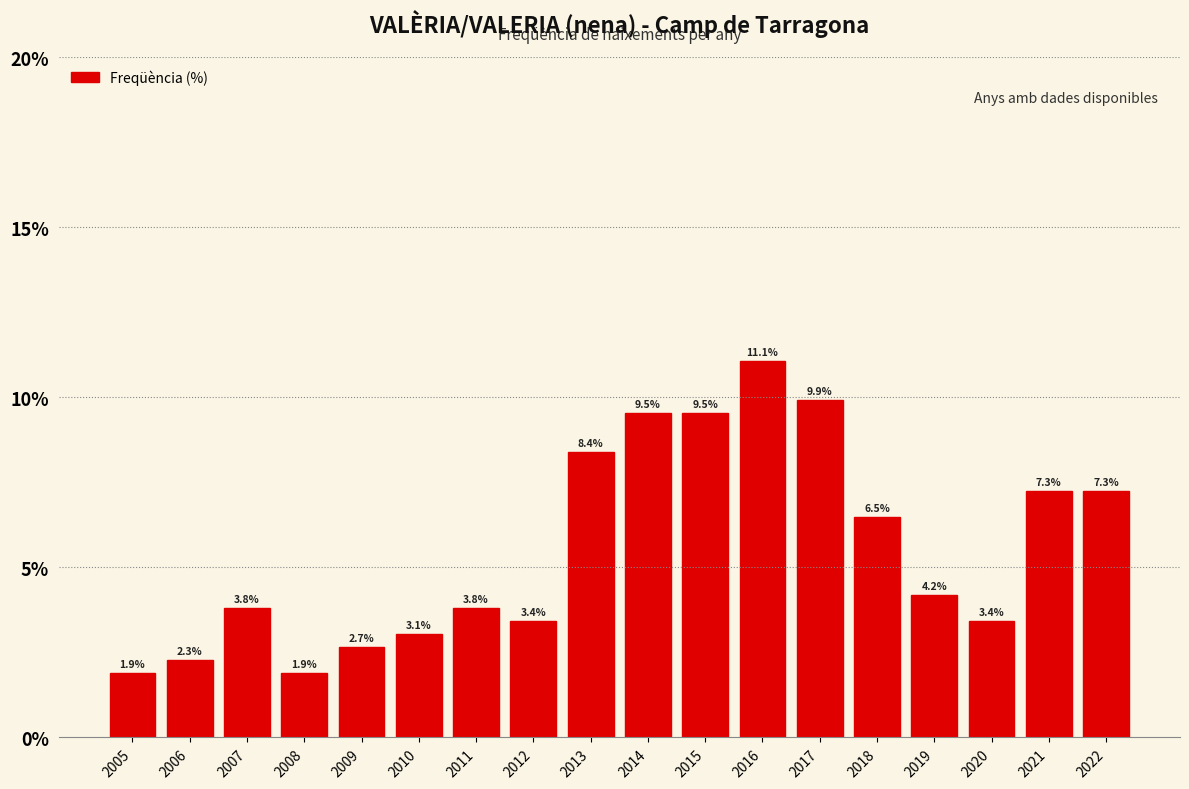

Reading right to left, list all the values displayed in this chart.

7.3	7.3	3.4	4.2	6.5	9.9	11.1	9.5	9.5	8.4	3.4	3.8	3.1	2.7	1.9	3.8	2.3	1.9